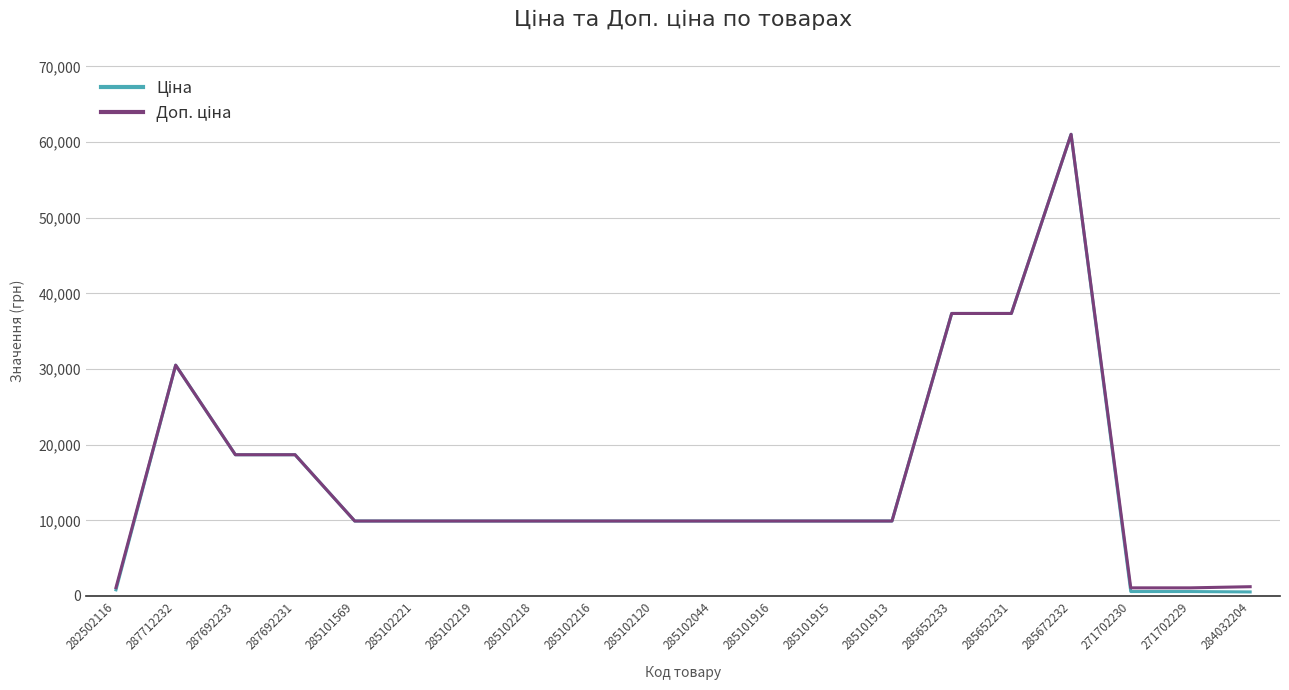

What is the maximum value shown in the chart?

61024.7